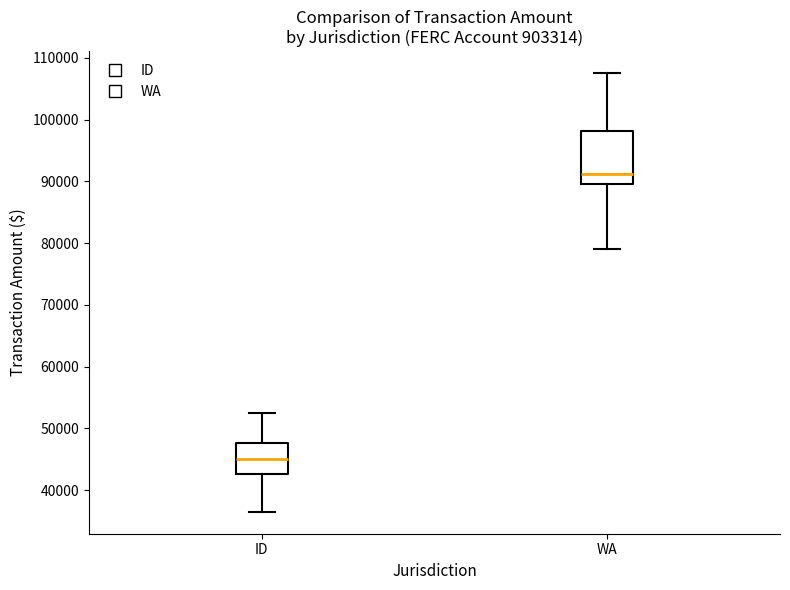

Where is the lower edge of the box for WA on the y-axis? The values are not printed on the chart, so give them approximately, as read against the axis.

90000